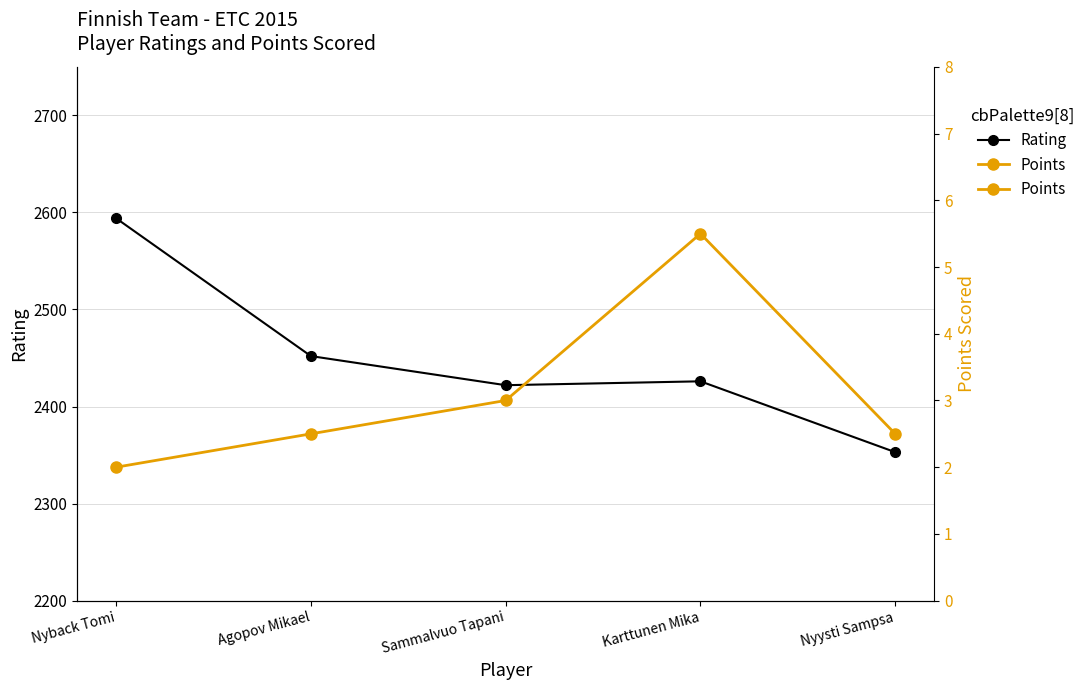

Reading left to right, what are all the values shown in this chart?

Rating: Nyback Tomi=2594.0	Agopov Mikael=2452.0	Sammalvuo Tapani=2422.0	Karttunen Mika=2426.0	Nyysti Sampsa=2353.0
Points: Nyback Tomi=2.0	Agopov Mikael=2.5	Sammalvuo Tapani=3.0	Karttunen Mika=5.5	Nyysti Sampsa=2.5